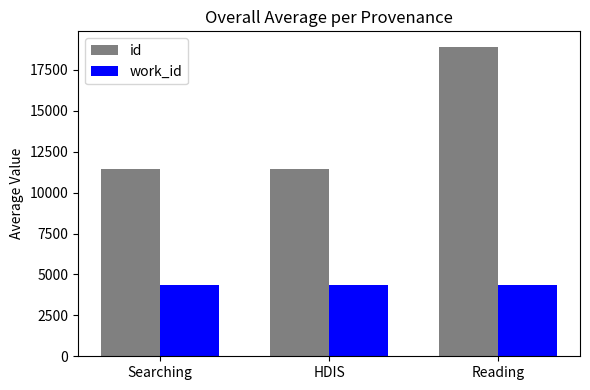

Read the id value at Searching.

11424.8